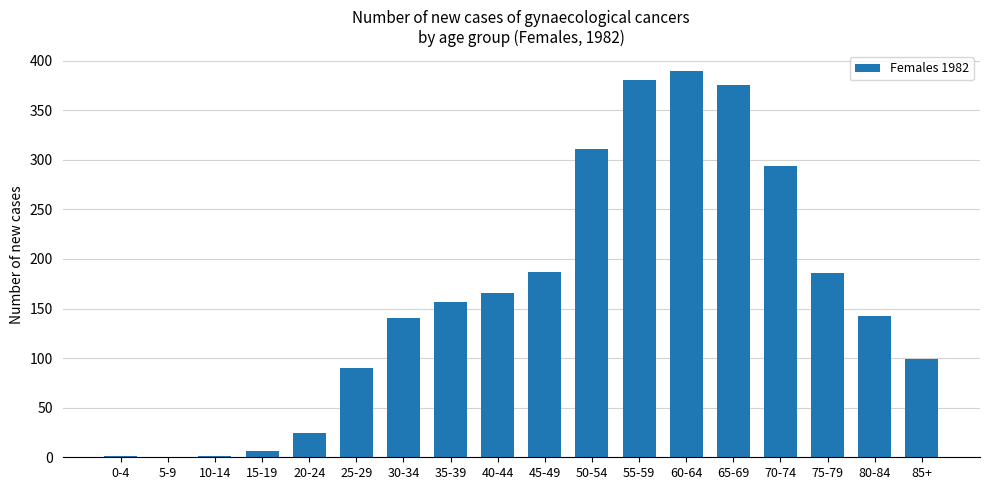

True or false: the data shows 99 at 85+.

True